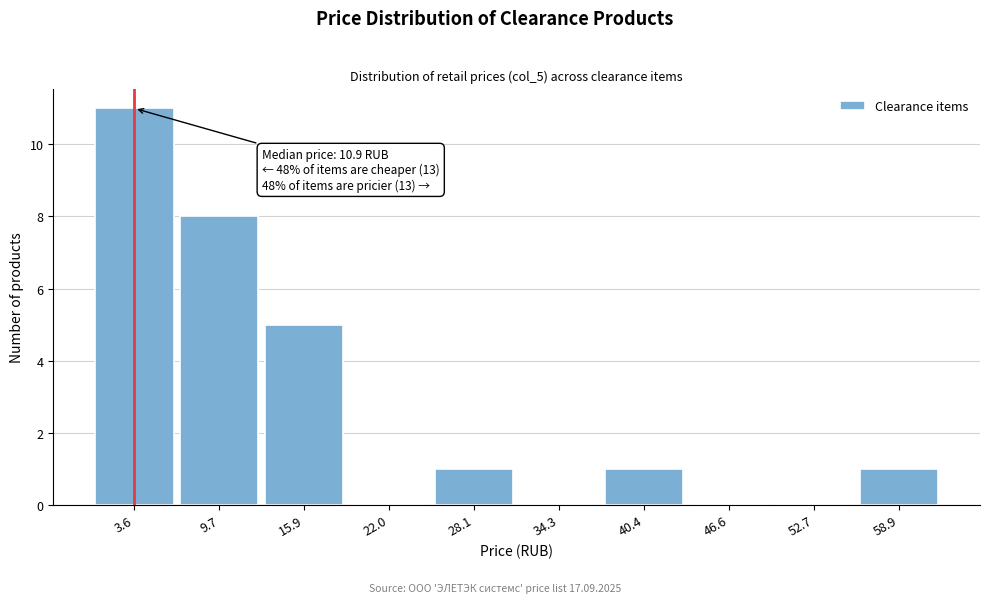

Reading left to right, extract all data points from this chart.

3.6=11	9.7=8	15.9=5	22.0=0	28.1=1	34.3=0	40.4=1	46.6=0	52.7=0	58.9=1